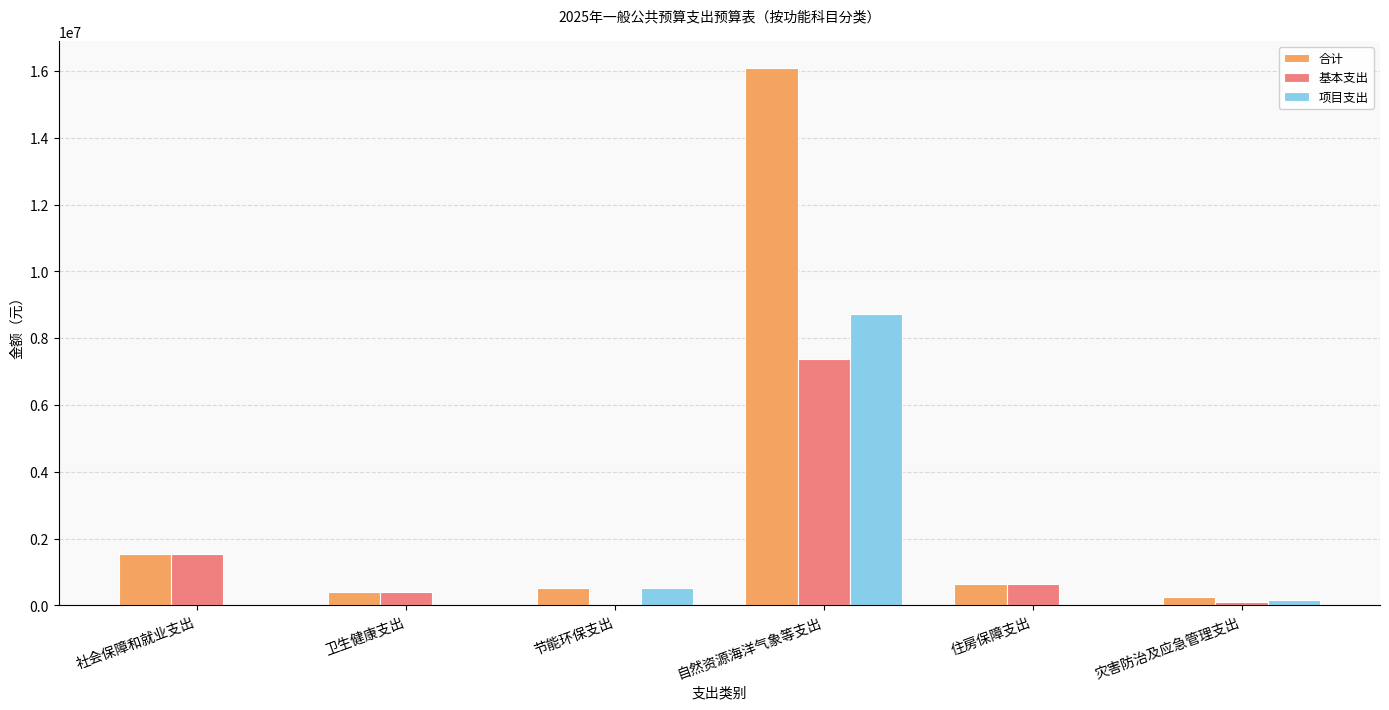

What is the sum of all 项目支出 values?

9395800.0